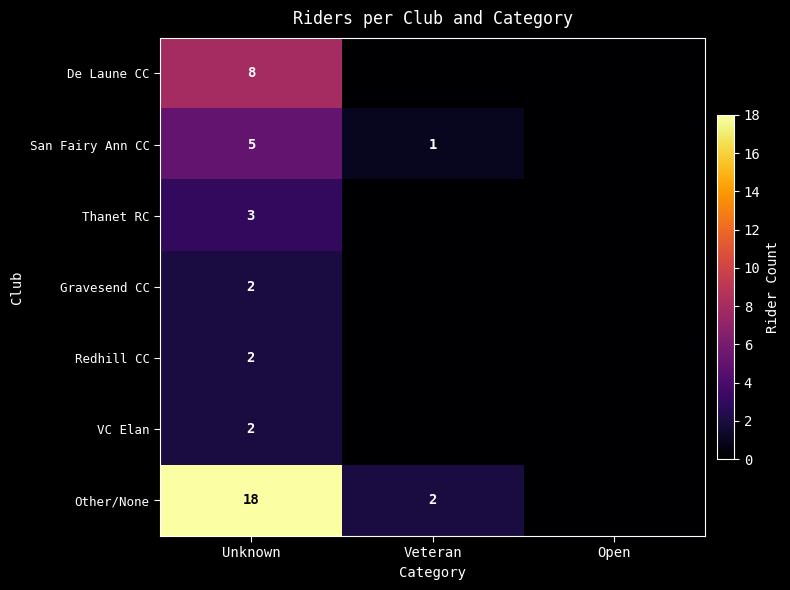

True or false: Thanet RC has a value of 4 at Unknown.

False